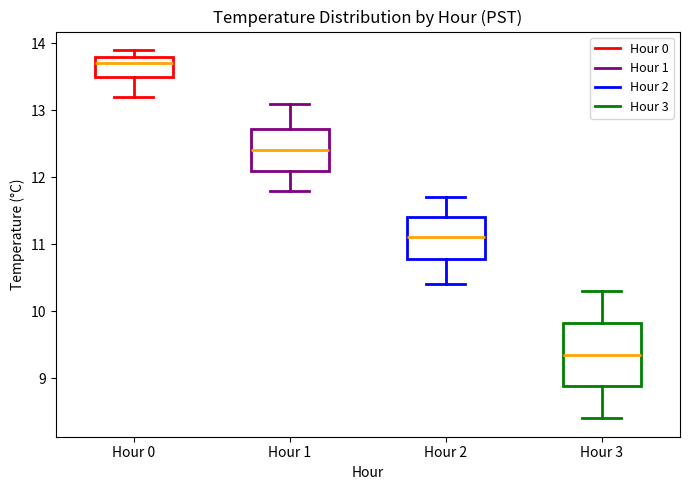

Reading left to right, transcribe this box plot: for each box, give where its median line is, the range the box spans, and where its two whiskers end, as read against the y-axis. The values are not printed on the chart, so give them approximately, as read against the axis.

Hour 0: median 13.7, box 13.5 to 13.8, whiskers 13.2 to 13.9
Hour 1: median 12.4, box 12.1 to 12.7, whiskers 11.8 to 13.1
Hour 2: median 11.1, box 10.8 to 11.4, whiskers 10.4 to 11.7
Hour 3: median 9.4, box 8.9 to 9.8, whiskers 8.4 to 10.3